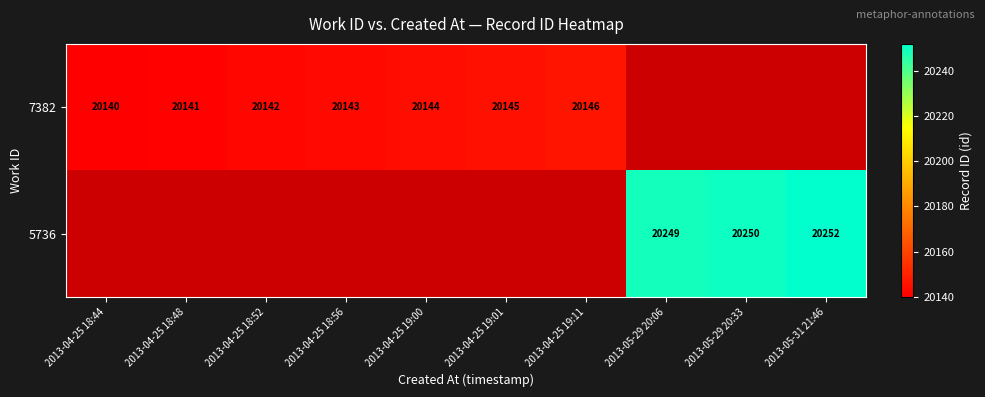

True or false: 7382 has a value of 20142 at 2013-04-25 18:52.

True